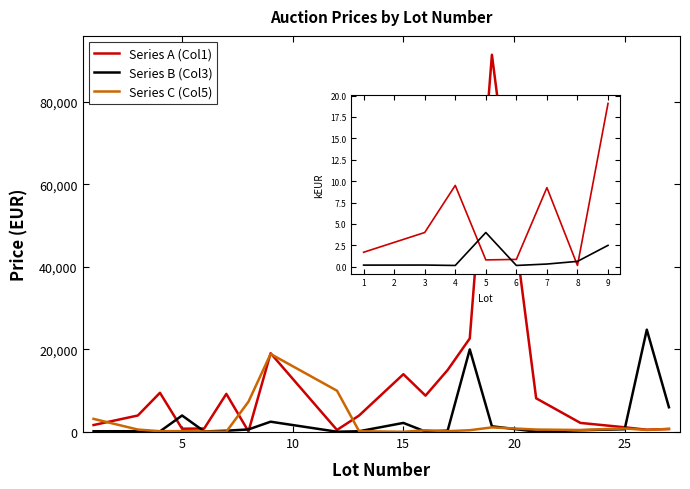

What is the maximum value shown in the chart?

91350